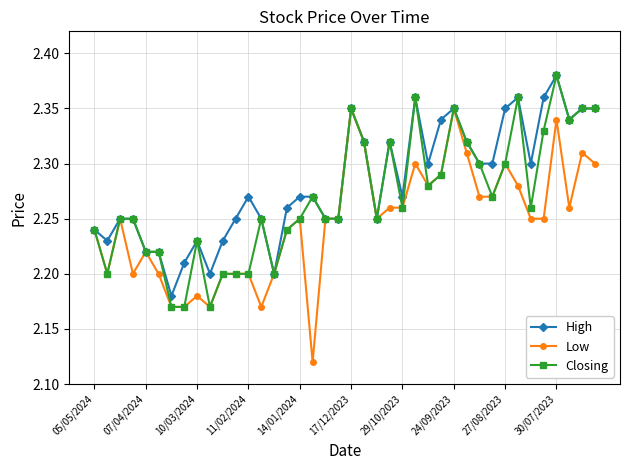

Which series has the widest spread of values?

Low